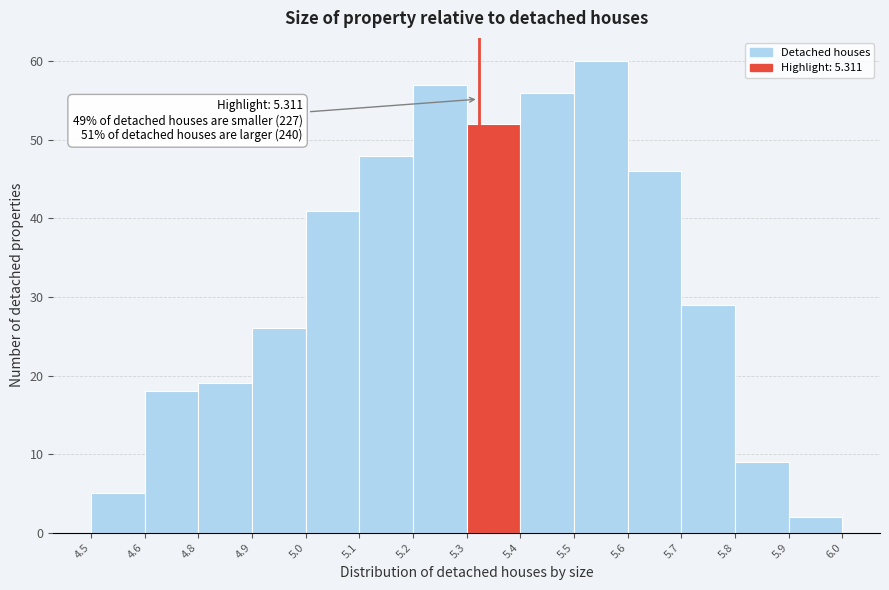

Reading right to left, what are all the values shown in this chart?

5.9=2	5.8=9	5.7=29	5.6=46	5.5=60	5.4=56	5.3=52	5.2=57	5.1=48	5.0=41	4.9=26	4.8=19	4.6=18	4.5=5